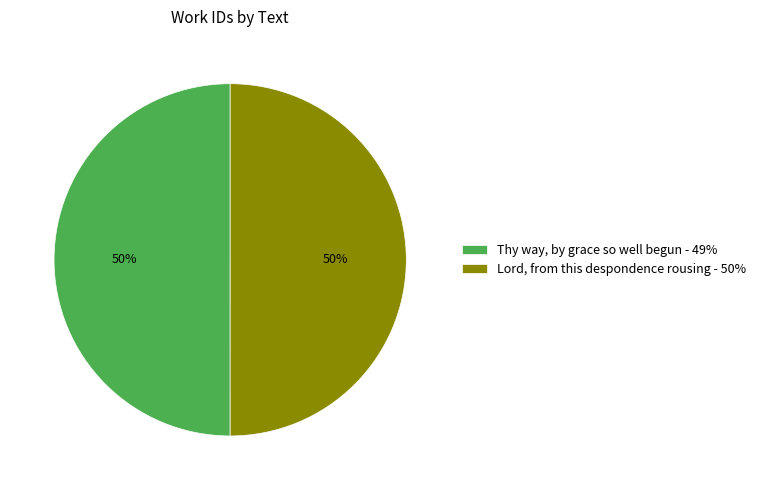

Approximately how many times larger is the value at Thy way, by grace so well begun - 49% compared to Lord, from this despondence rousing - 50%?

1.0